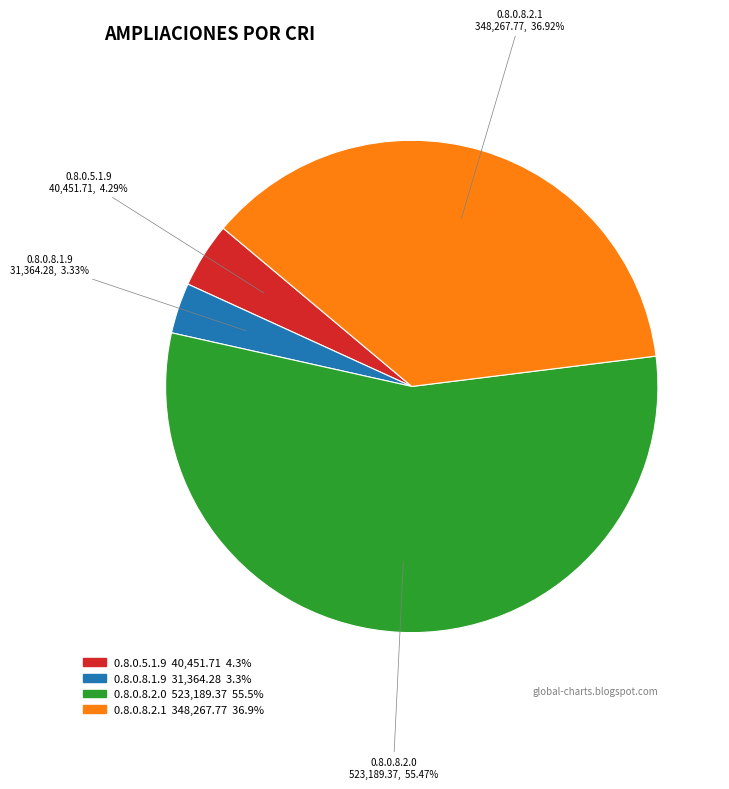

Is the sum of 0.8.0.5.1.9 and 0.8.0.8.1.9 greater than half?

No